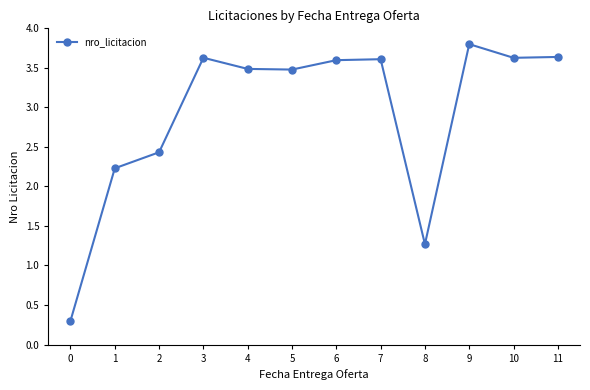

What is the sum of all values?

35.1